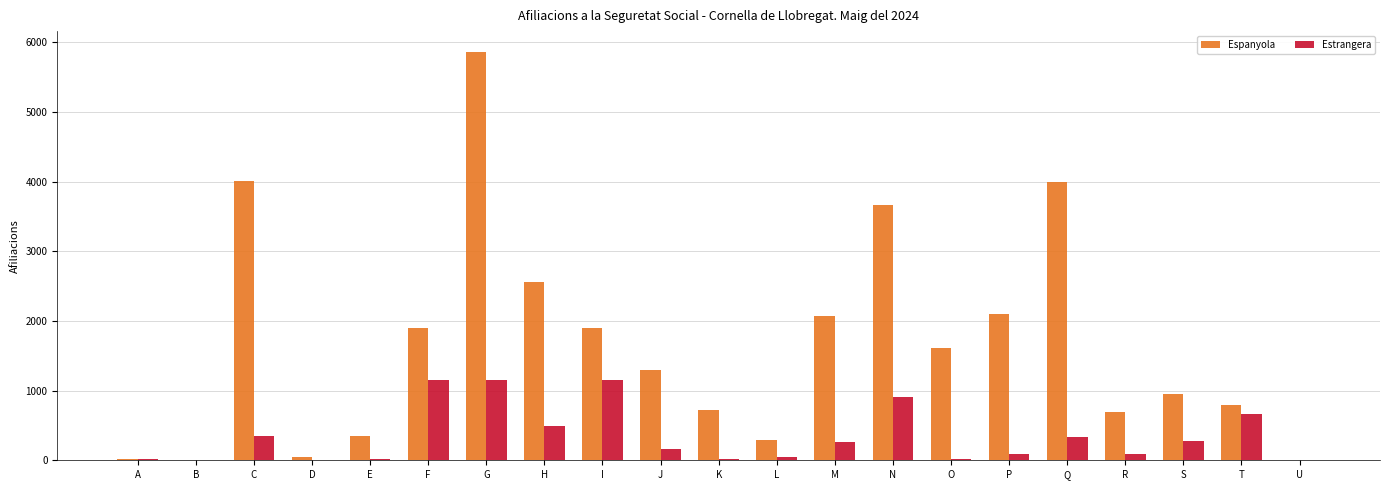

How many series are shown in this chart?

2